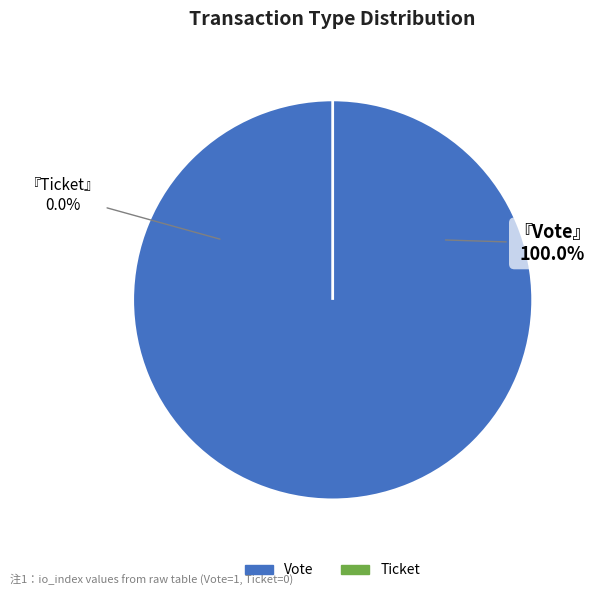

The Ticket slice represents 1% of the pie. True or false?

False